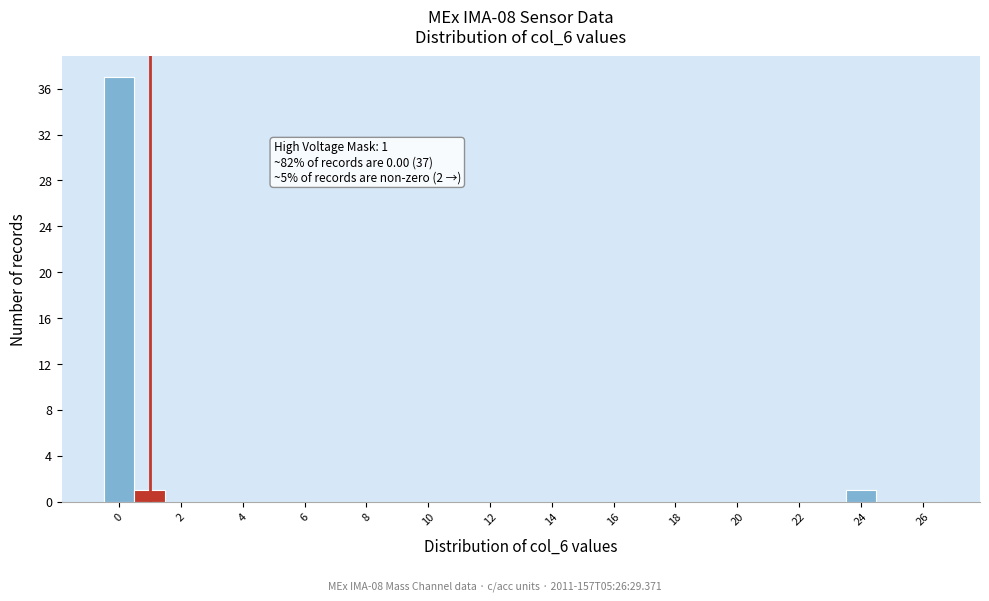

Over which range of the x-axis is the bar tallest?

-0.5 to 0.5